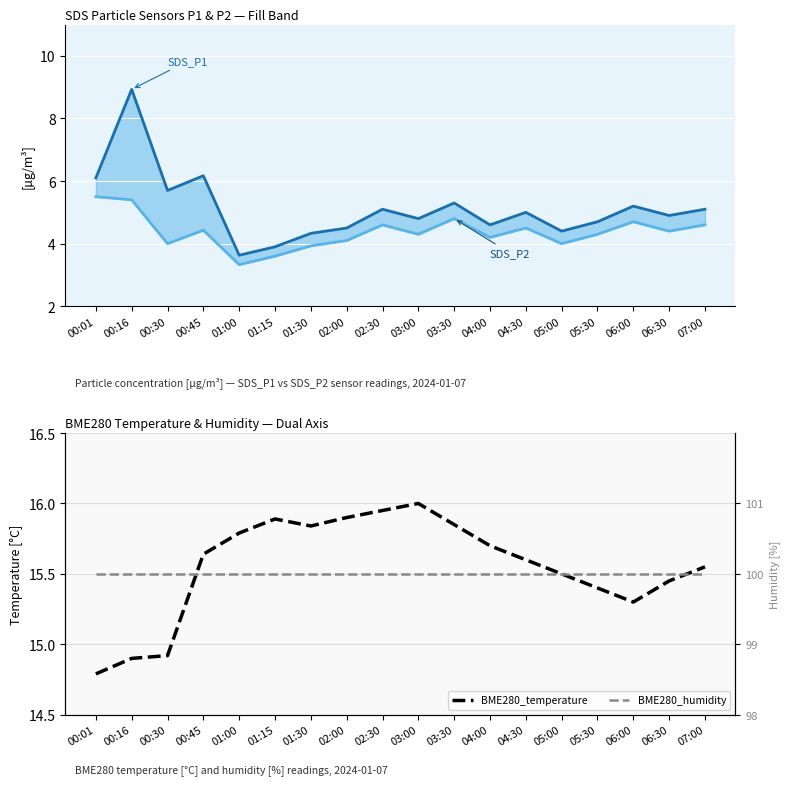

How many lines are shown in the chart?

4